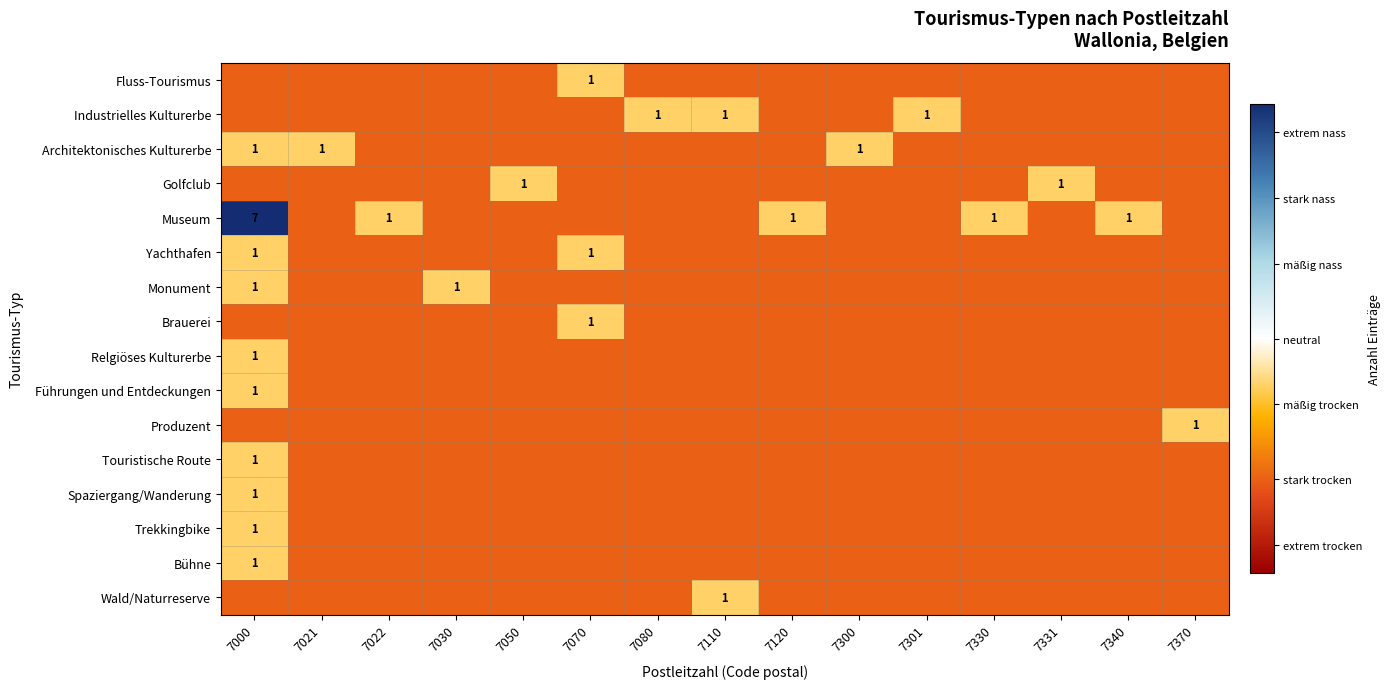

At 7340, list the series in order from smallest to largest.

Fluss-Tourismus, Industrielles Kulturerbe, Architektonisches Kulturerbe, Golfclub, Yachthafen, Monument, Brauerei, Relgiöses Kulturerbe, Führungen und Entdeckungen, Produzent, Touristische Route, Spaziergang/Wanderung, Trekkingbike, Bühne, Wald/Naturreserve, Museum